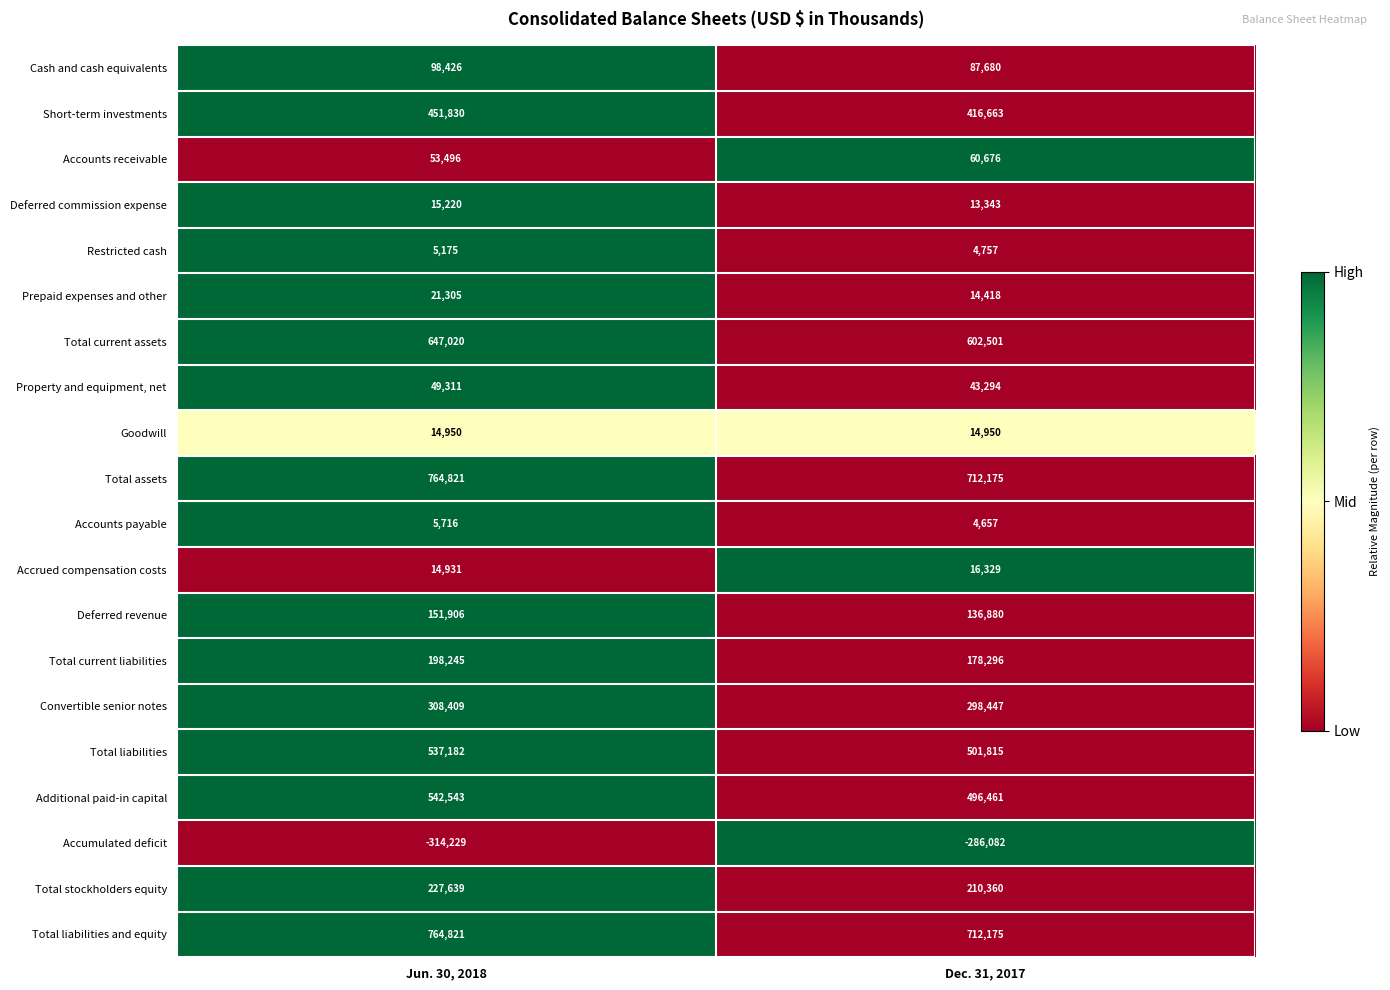

How many distinct data groups are displayed?

20